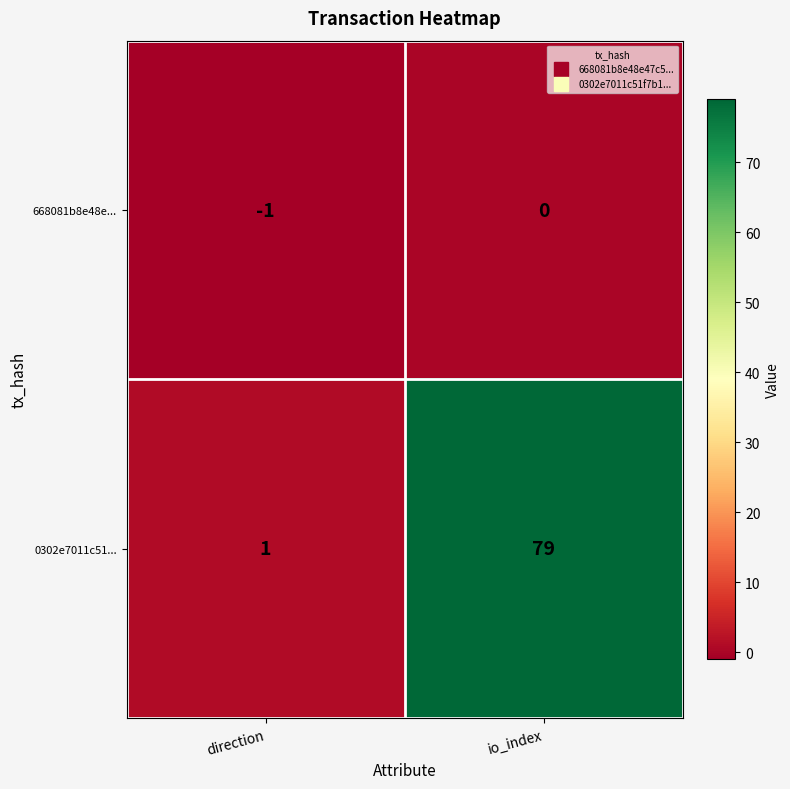

Reading right to left, what are all the values shown in this chart?

668081b8e48e...: io_index=0	direction=-1
0302e7011c51...: io_index=79	direction=1